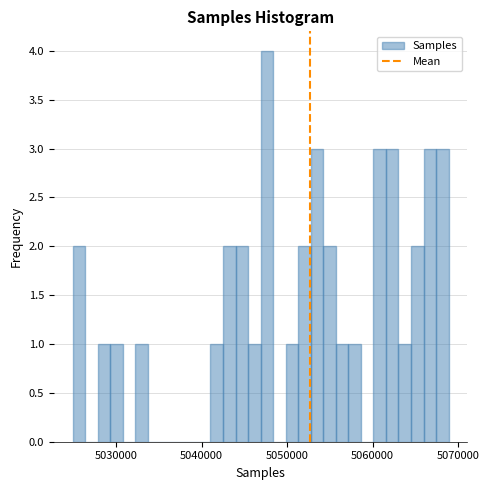

Read against the x-axis, roughly where is the centre of the tallest bar?

5048000